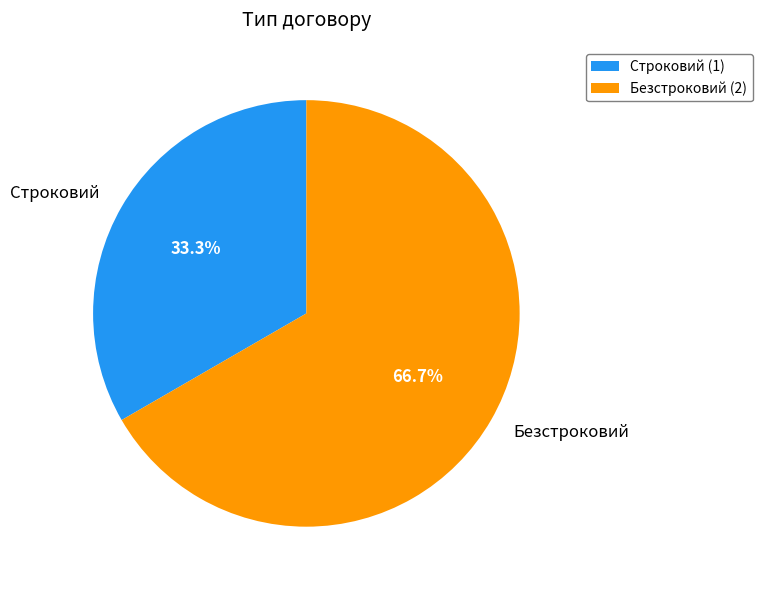

Is it true that Строковий is 41% of the pie?

False